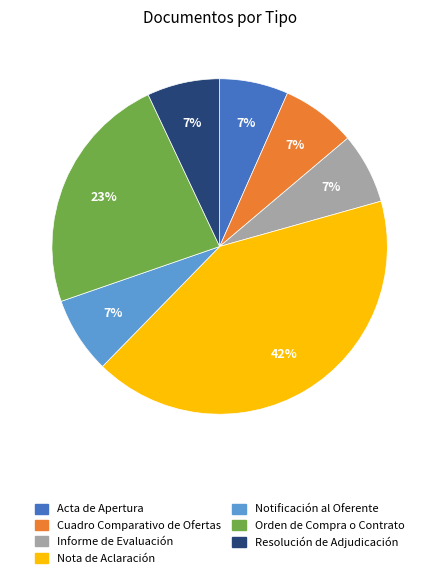

To the nearest percent, what is the difference between the largest and smallest slice percentages?

35%